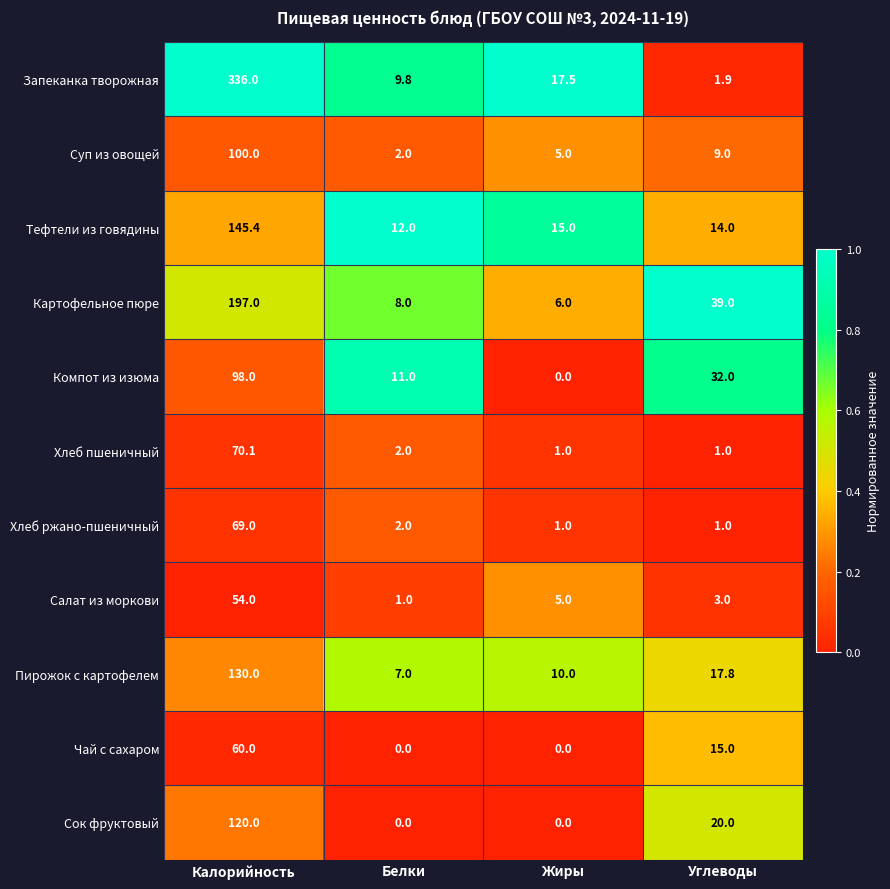

The value of Хлеб пшеничный at Белки is 0.9. True or false?

False